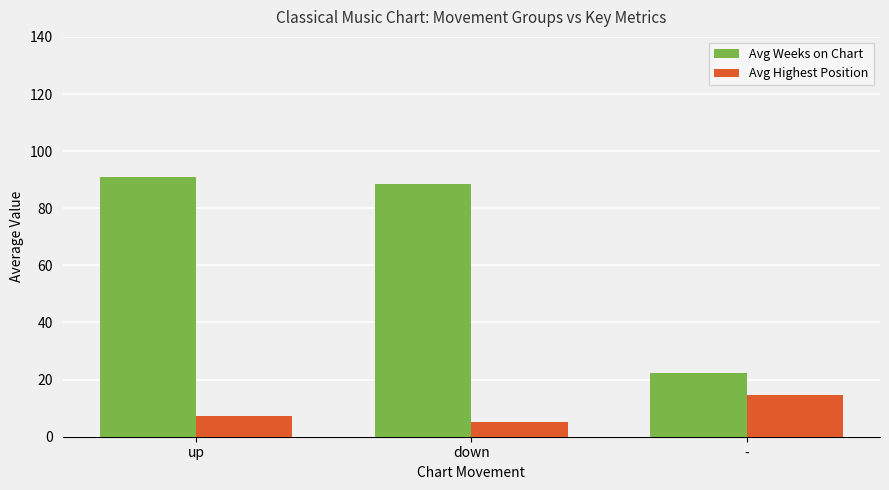

Does the chart contain stacked bars?

No